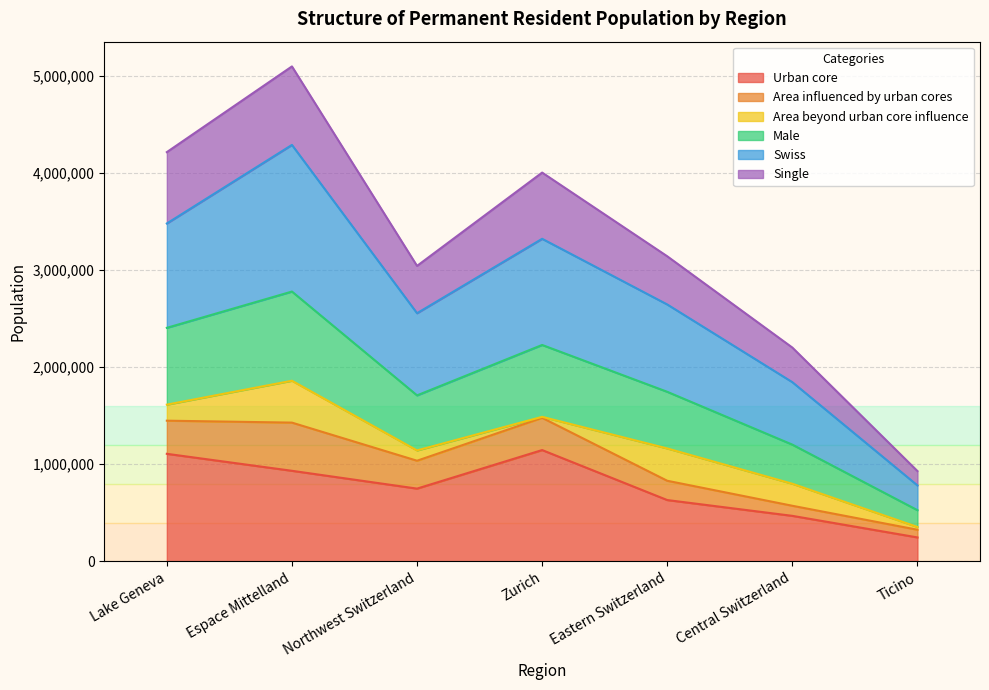

Rank the categories by Swiss value from lowest to highest.

Ticino, Central Switzerland, Northwest Switzerland, Eastern Switzerland, Zurich, Lake Geneva, Espace Mittelland